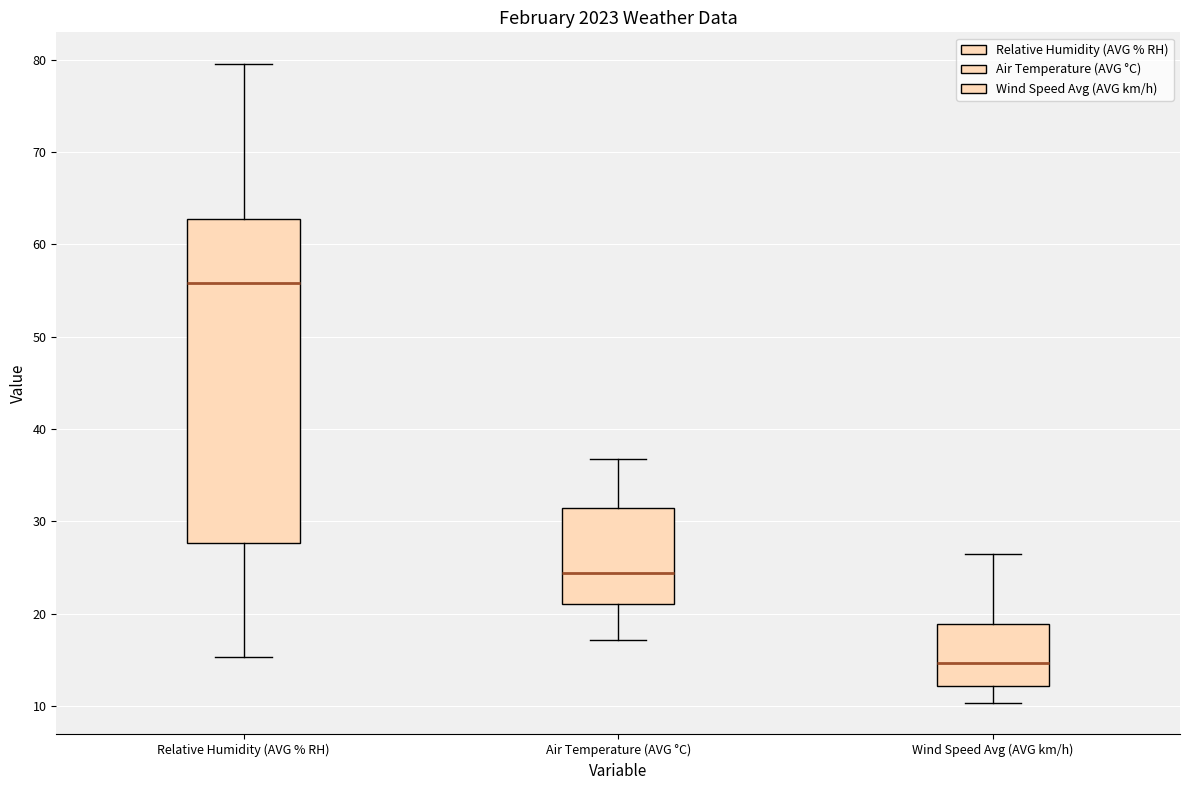

Reading left to right, transcribe this box plot: for each box, give where its median line is, the range the box spans, and where its two whiskers end, as read against the y-axis. The values are not printed on the chart, so give them approximately, as read against the axis.

Relative Humidity (AVG % RH): median 56, box 28 to 63, whiskers 15 to 80
Air Temperature (AVG °C): median 24, box 21 to 31, whiskers 17 to 37
Wind Speed Avg (AVG km/h): median 15, box 12 to 19, whiskers 10 to 27